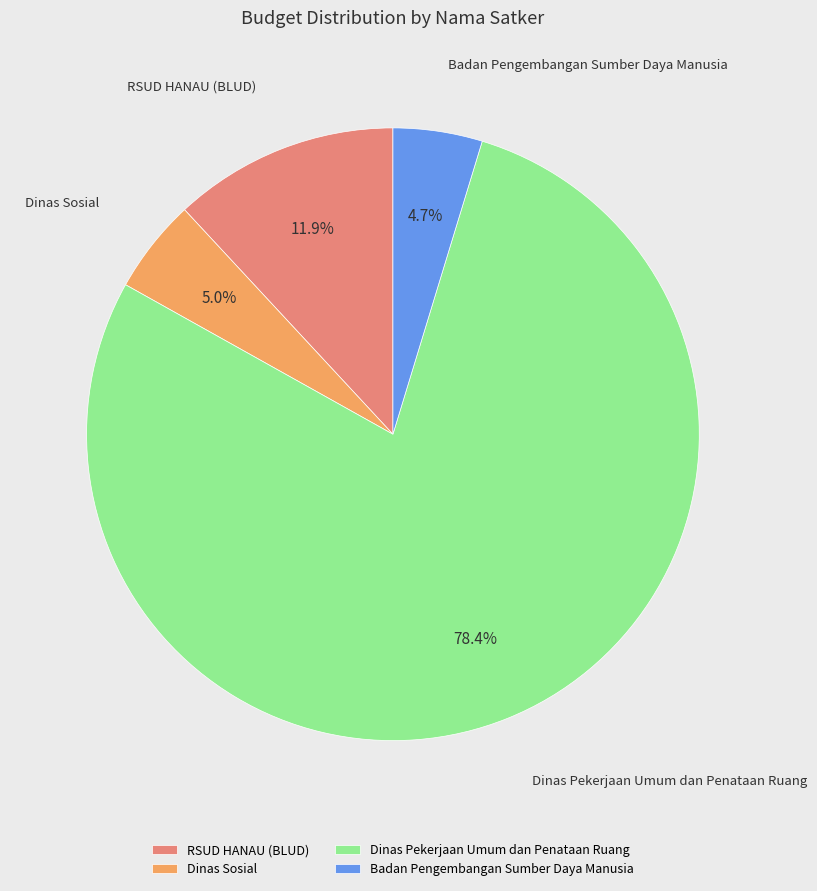

What percentage do Dinas Pekerjaan Umum dan Penataan Ruang and Dinas Sosial together represent?

83.4%